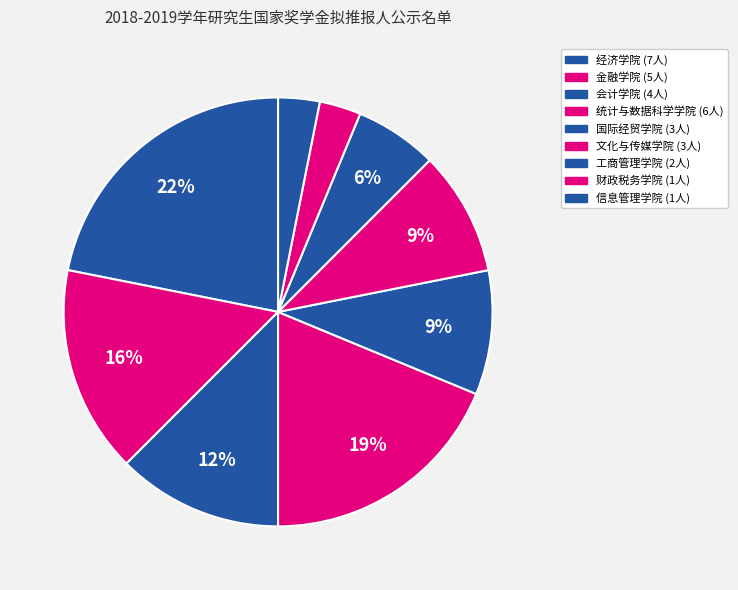

Is it true that 会计学院 is 3% of the pie?

False